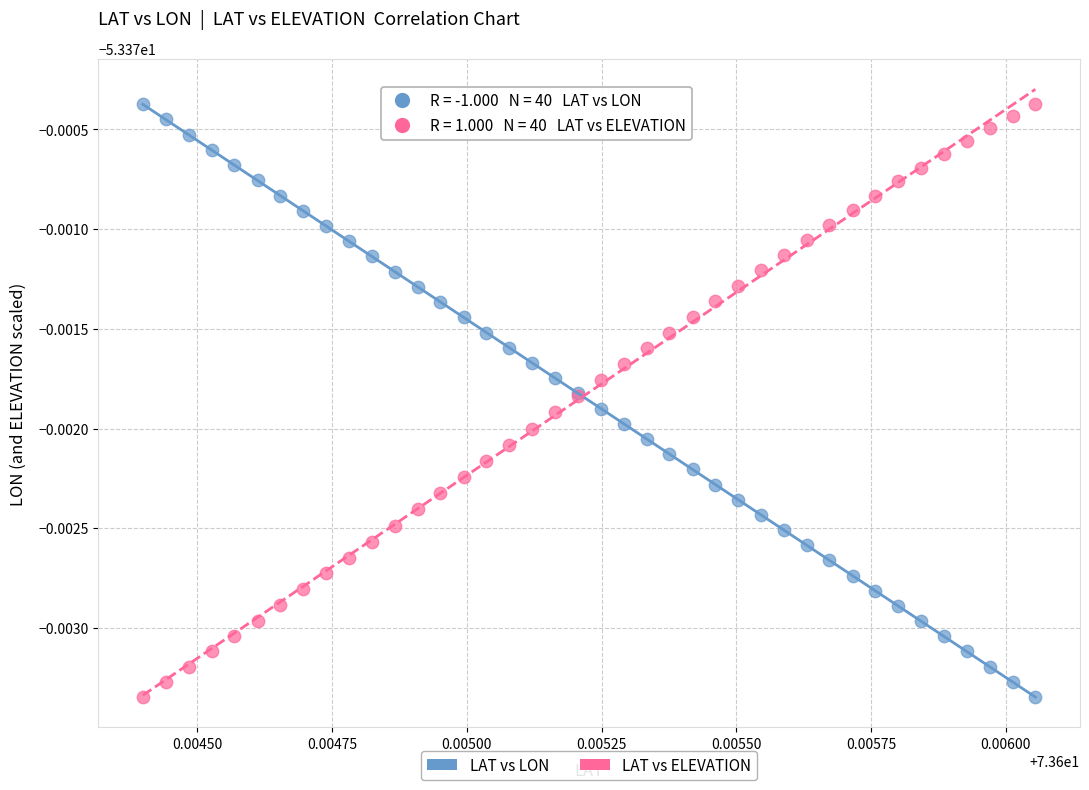

What are all the series names shown in the legend?

LAT vs LON, LAT vs ELEVATION